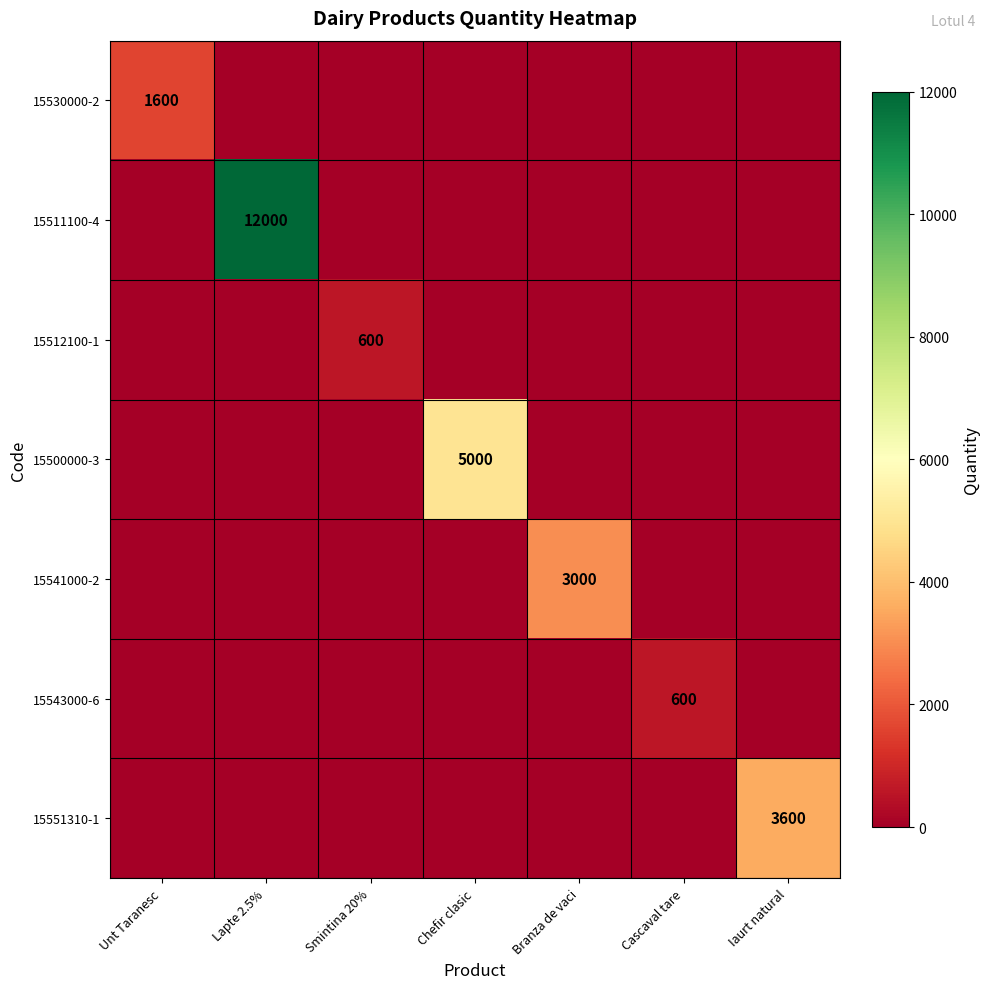

True or false: 15551310-1 has a value of 3600 at Iaurt natural.

True